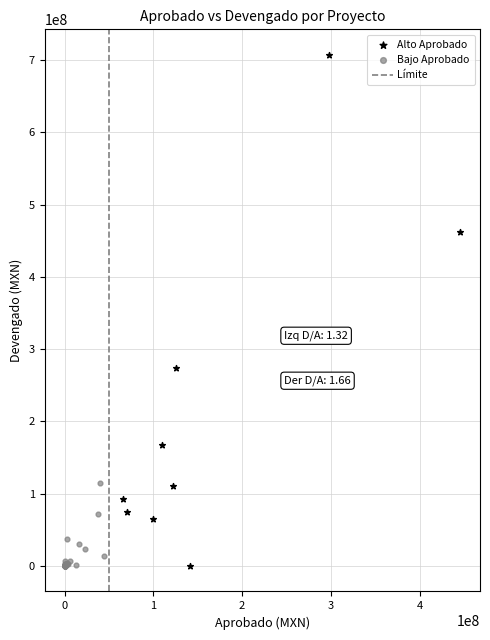

Which series has the widest spread of Y values?

Alto Aprobado